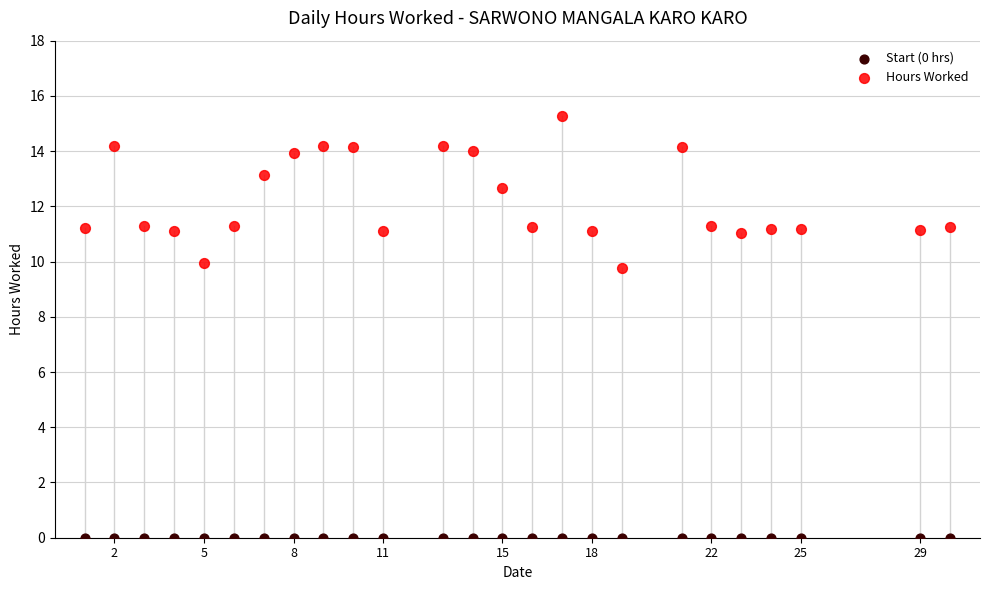

Which series contains the highest Y value?

Hours Worked